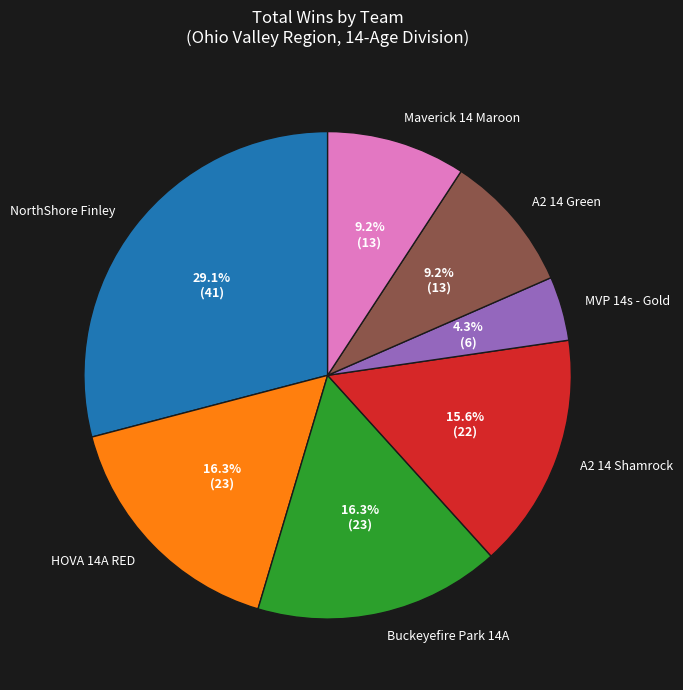

What is the smallest slice in the pie chart?

MVP 14s - Gold